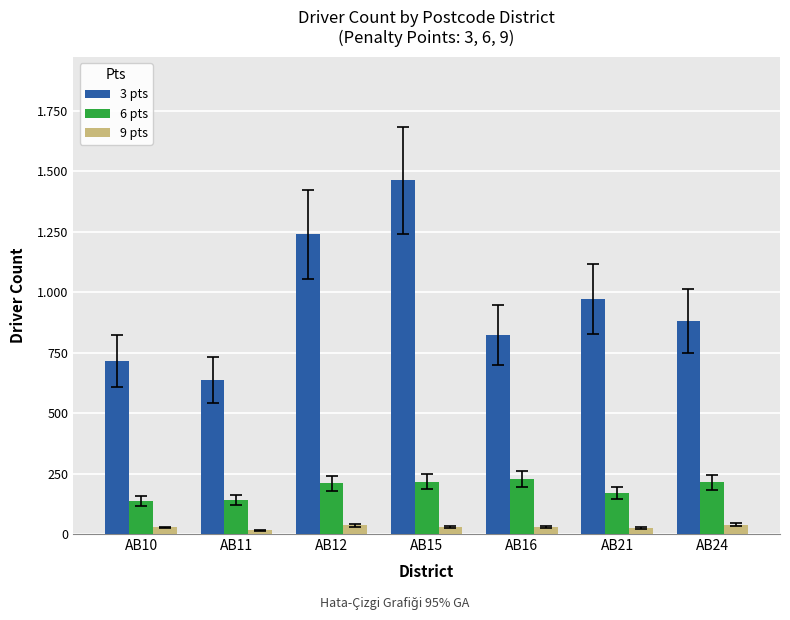

At which label does 9 pts first exceed 28?

AB12